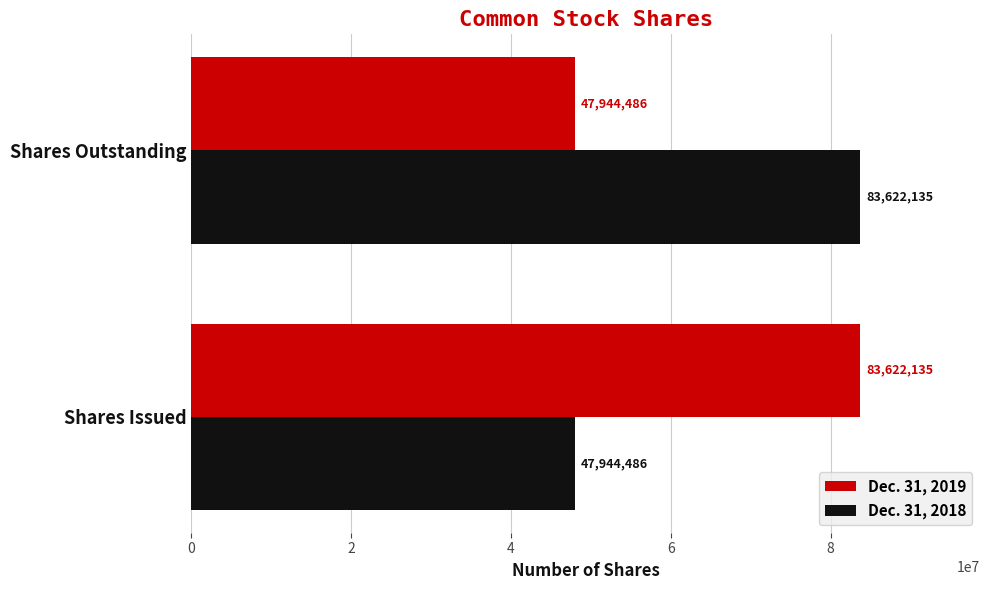

What is the total value across all series at Shares Issued?

131566621